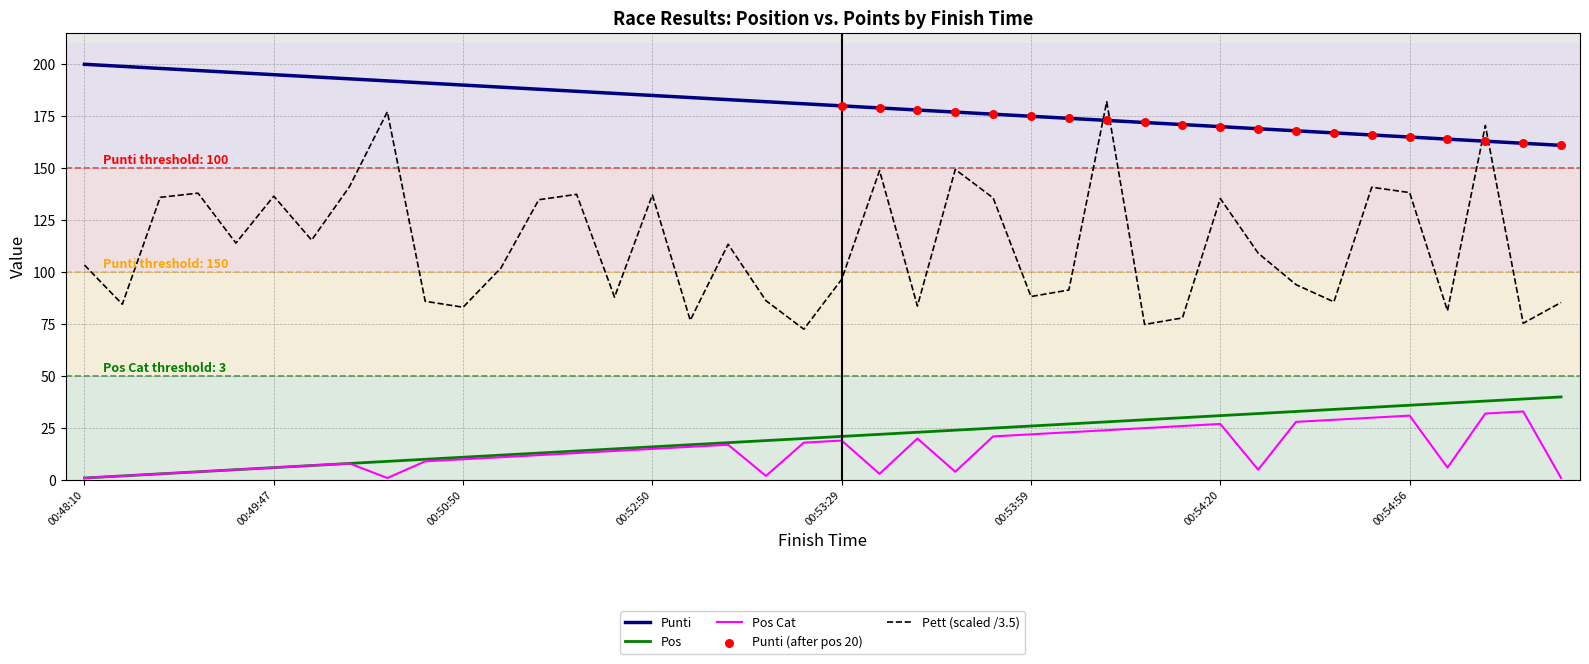

Which series has the widest spread of values?

Pett (scaled /3.5)